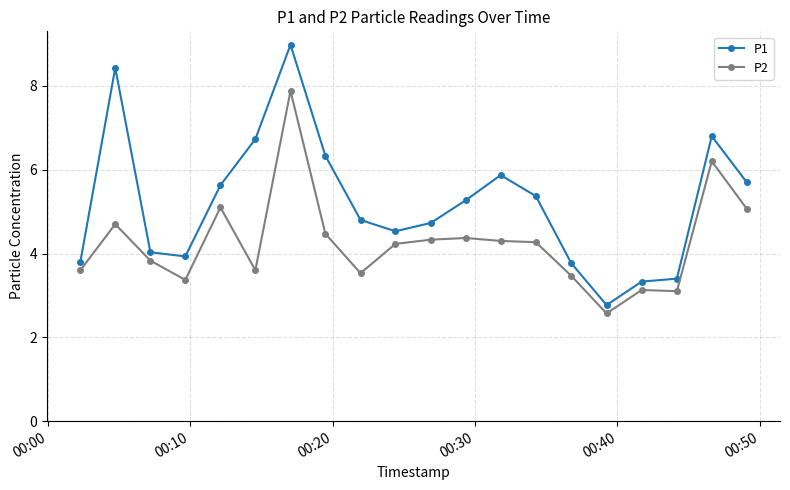

Count the number of data series in this chart.

2